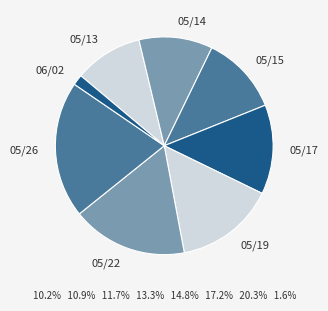

Rank the categories by value from highest to lowest.

05/26, 05/22, 05/19, 05/17, 05/15, 05/14, 05/13, 06/02